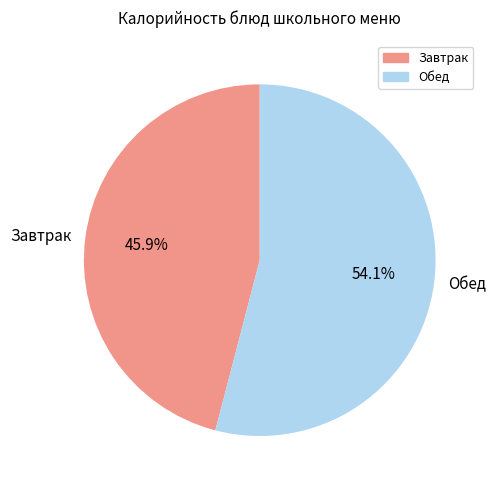

Is there any slice that represents more than half of the pie?

Yes